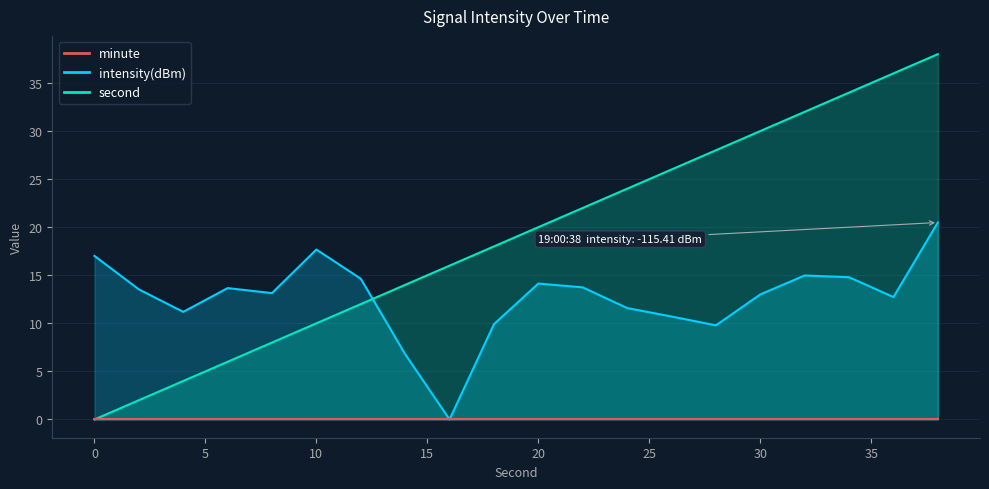

Which series has the widest spread of values?

second